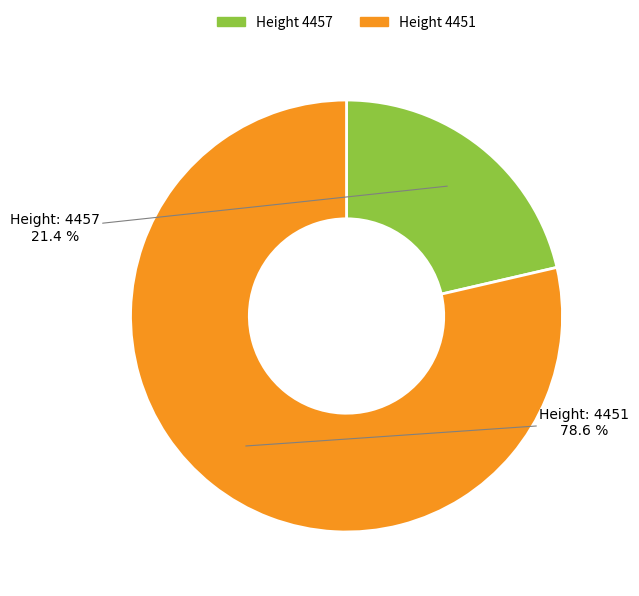

How many slices are in this pie chart?

2